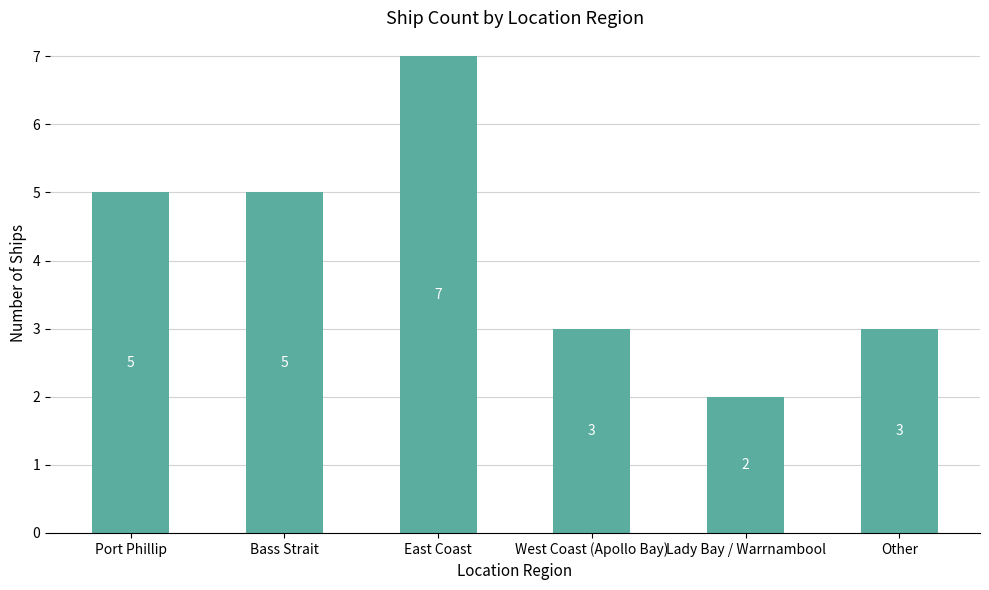

What is the sum of the values at Port Phillip and East Coast?

12